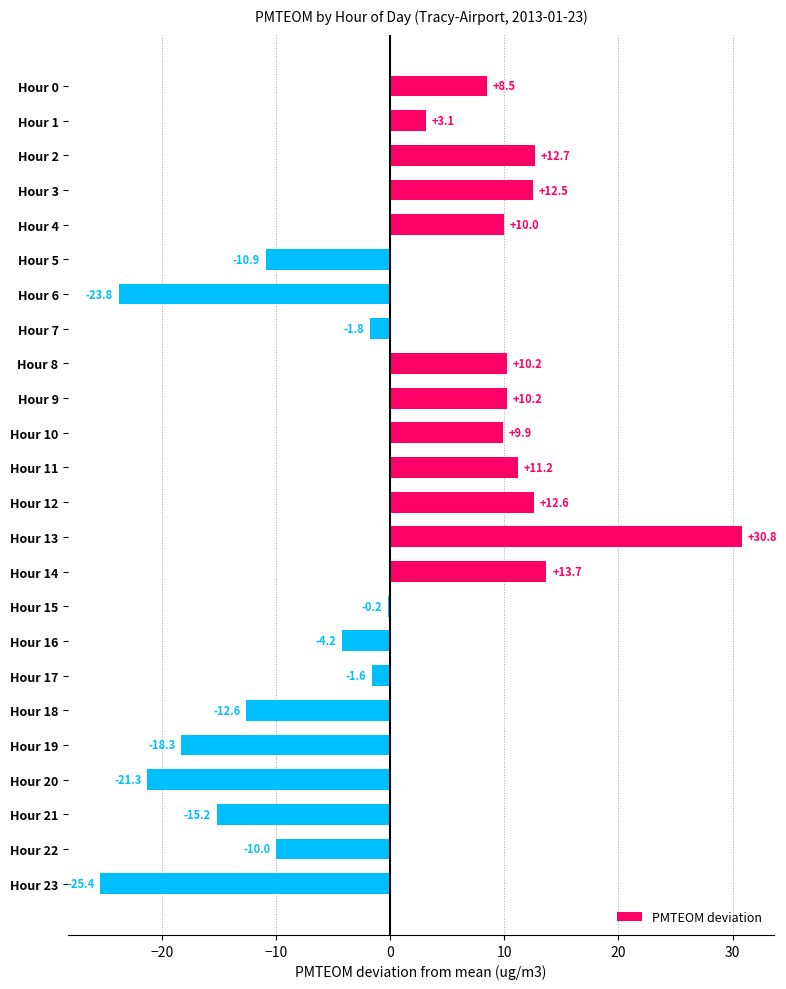

How many positive values are there?

12